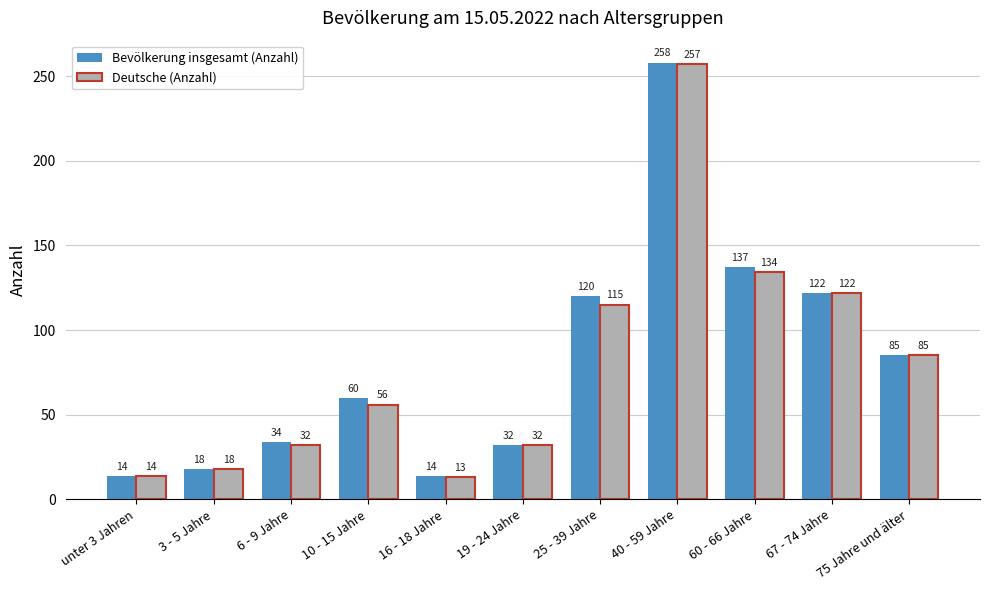

What is the value of the Bevölkerung insgesamt (Anzahl) bar at the 9th from the left?

137